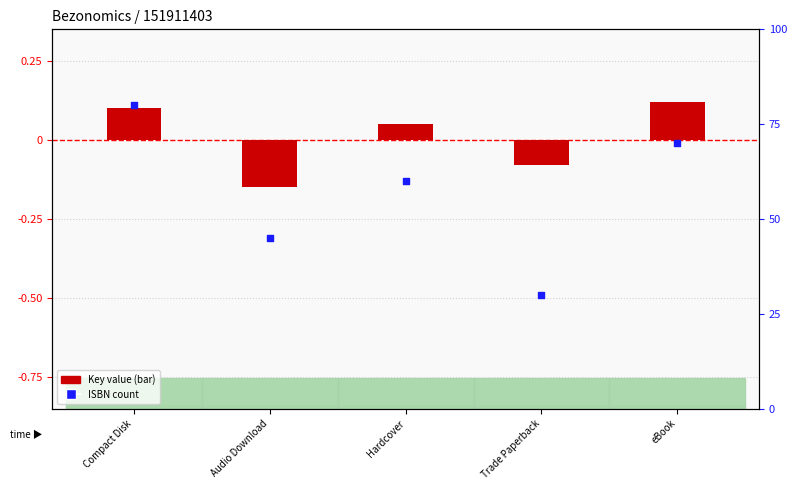

At which category is the sum across all series the highest?

Compact Disk